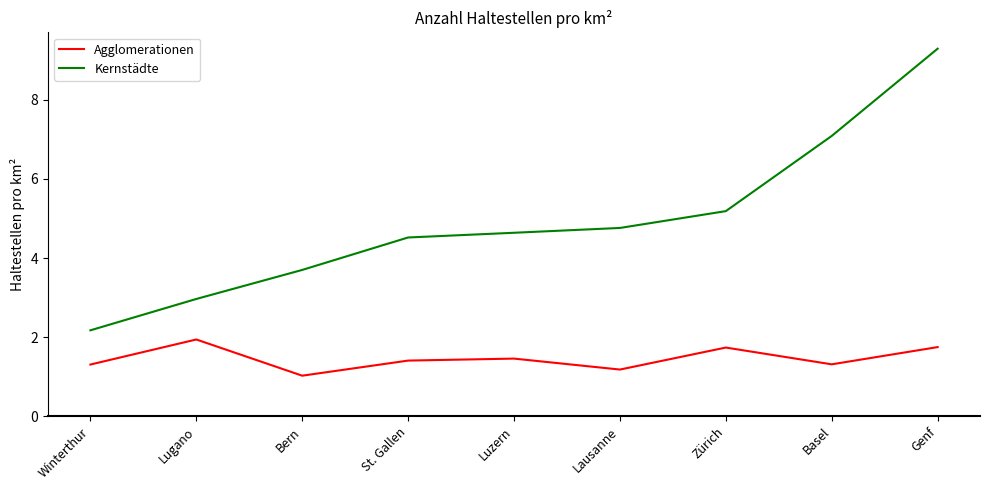

The value of Kernstädte at Winterthur is 2.2. True or false?

True